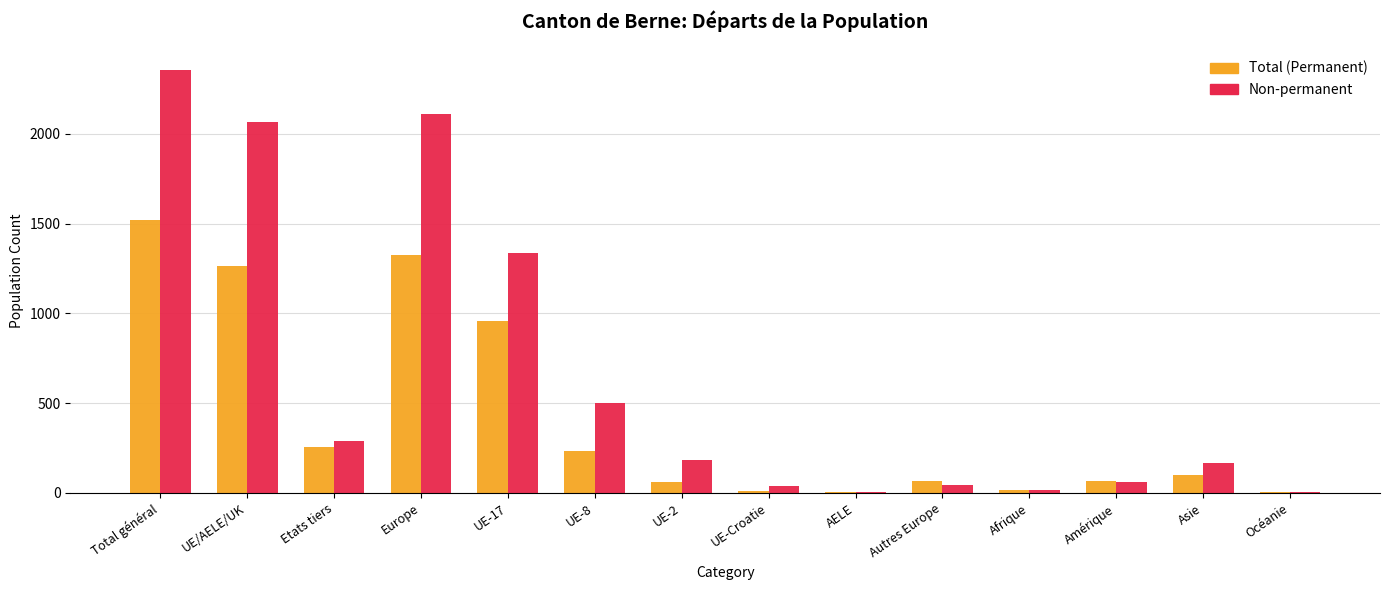

Which category has the highest value in the Non-permanent series?

Total général